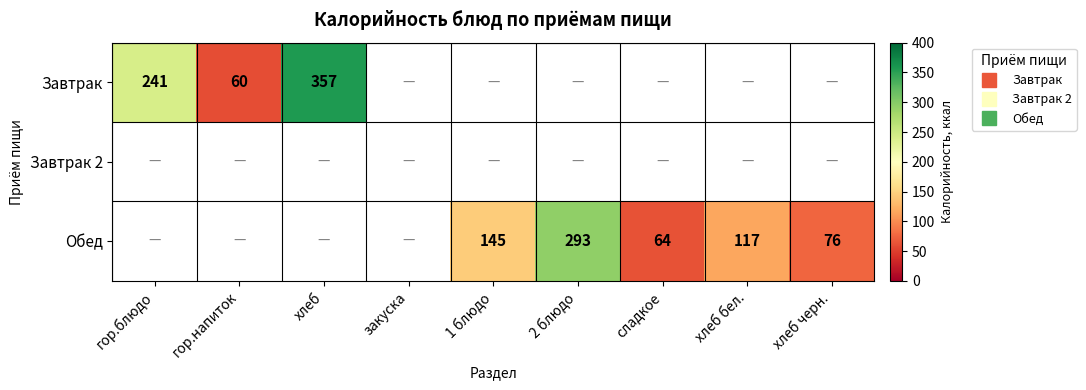

How many categories are shown in the chart?

9